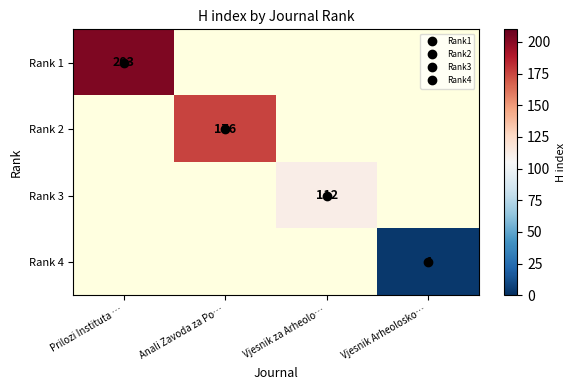

Is it true that Rank 2 equals 176.0 at Anali Zavoda za Po…?

True